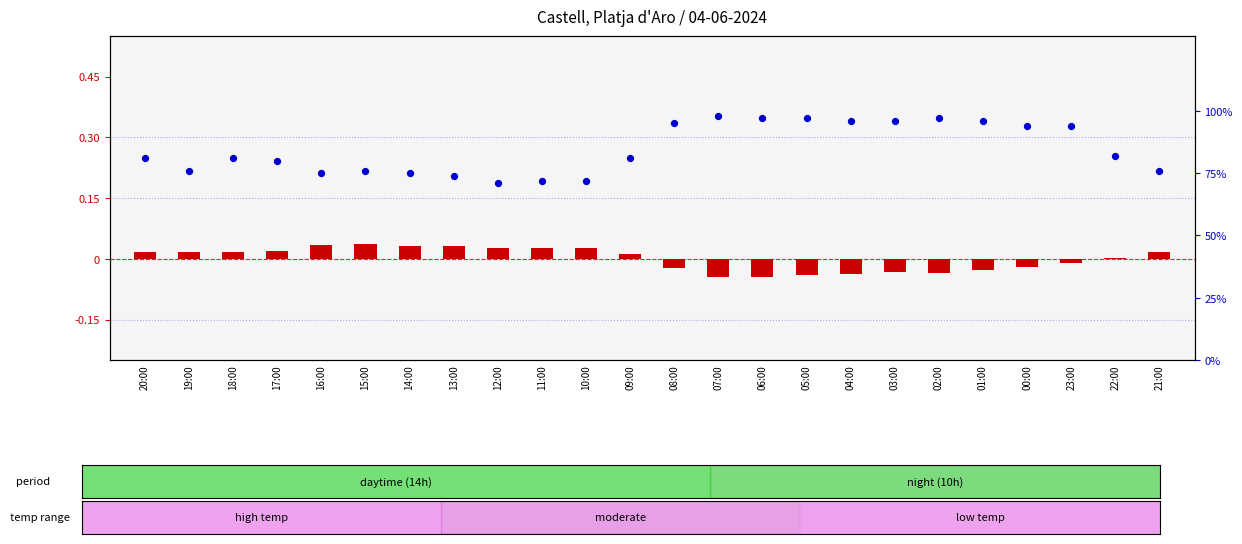

At how many categories does at least one series exceed 0?

24